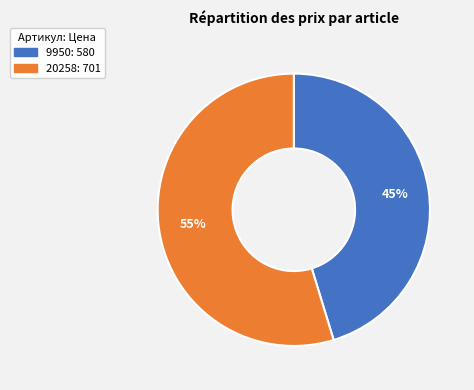

Between 9950 and 20258, which is larger?

20258